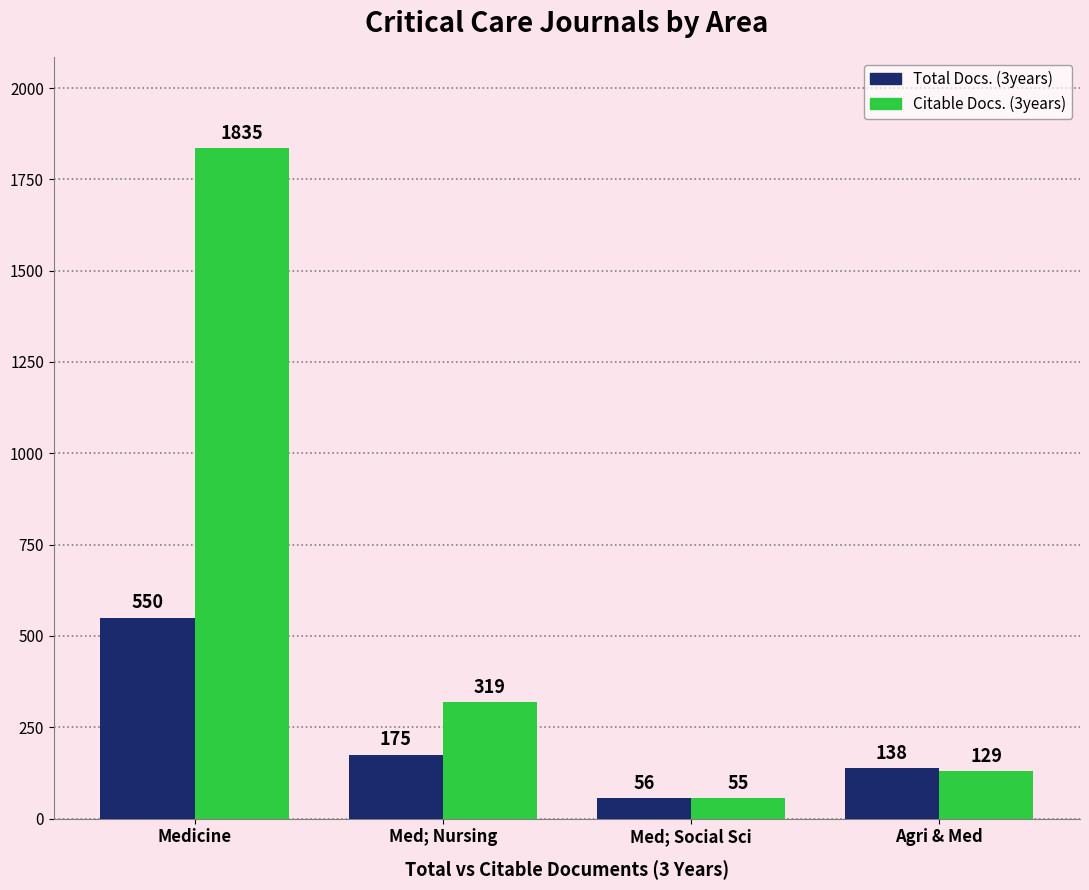

How many groups of bars are there?

4